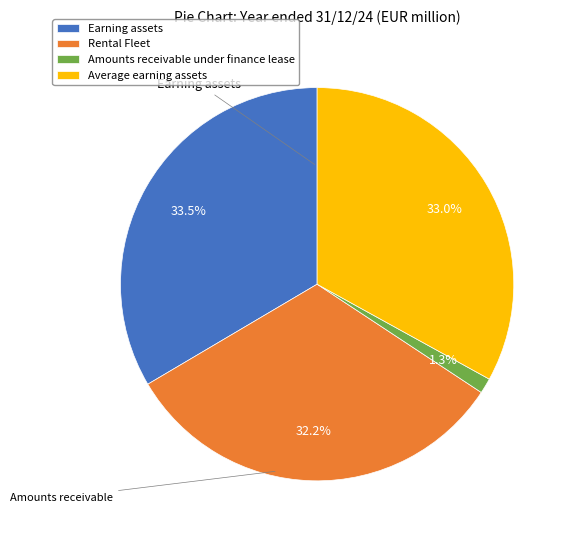

Does any single category account for the majority?

No